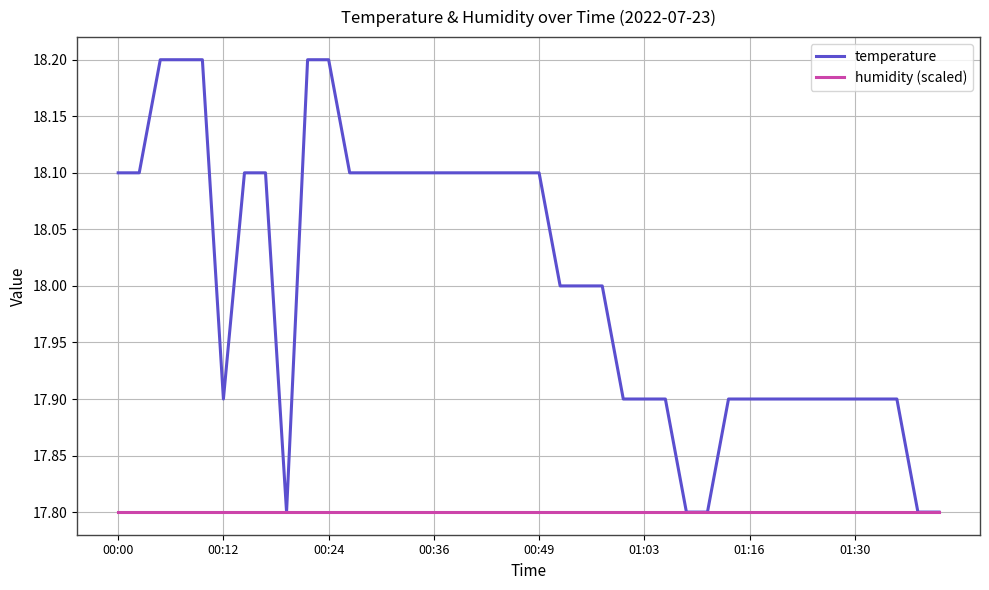

List the series in order of their peak value, lowest first.

humidity (scaled), temperature